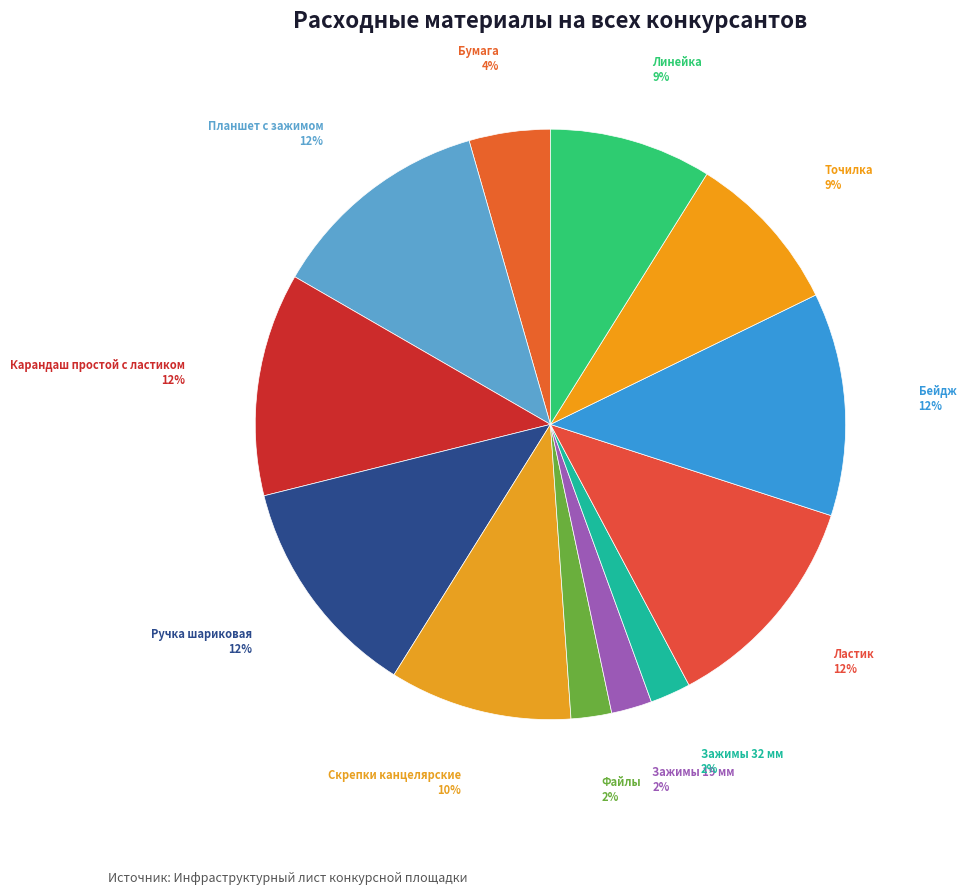

To the nearest percent, what is the difference between the Ластик and Файлы slice percentages?

10%